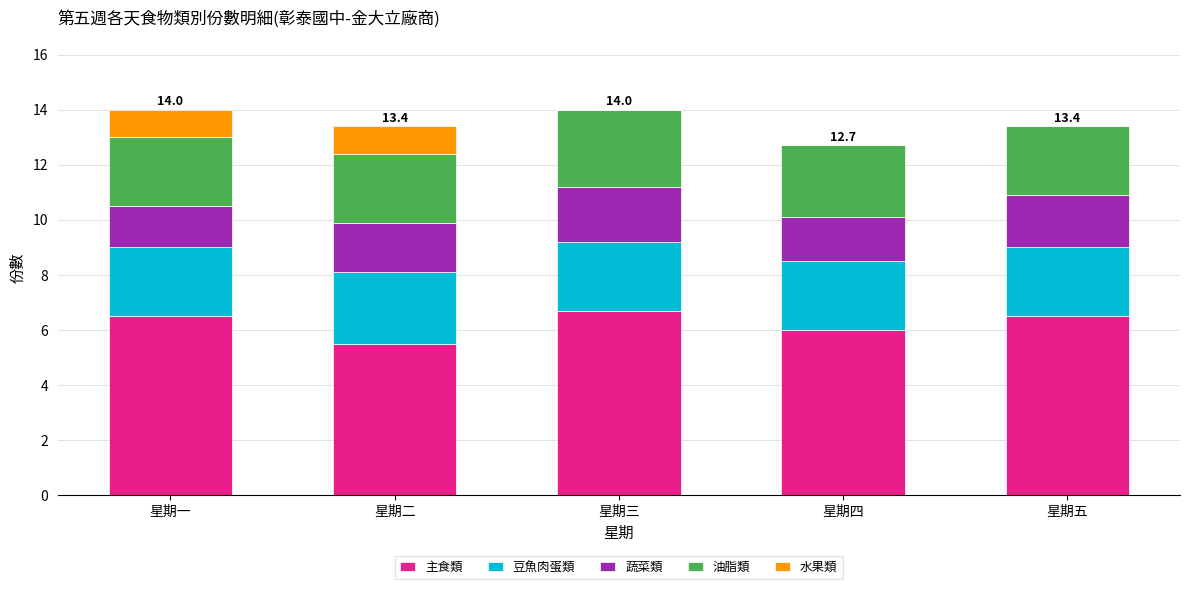

What is the total value across all series at 星期一?

14.0